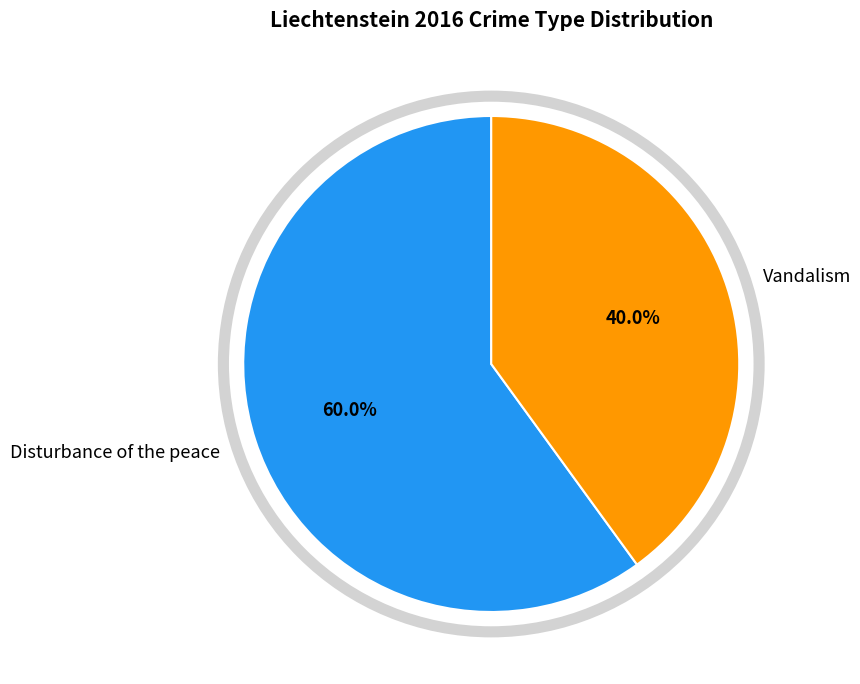

True or false: Vandalism accounts for 30% of the total.

False